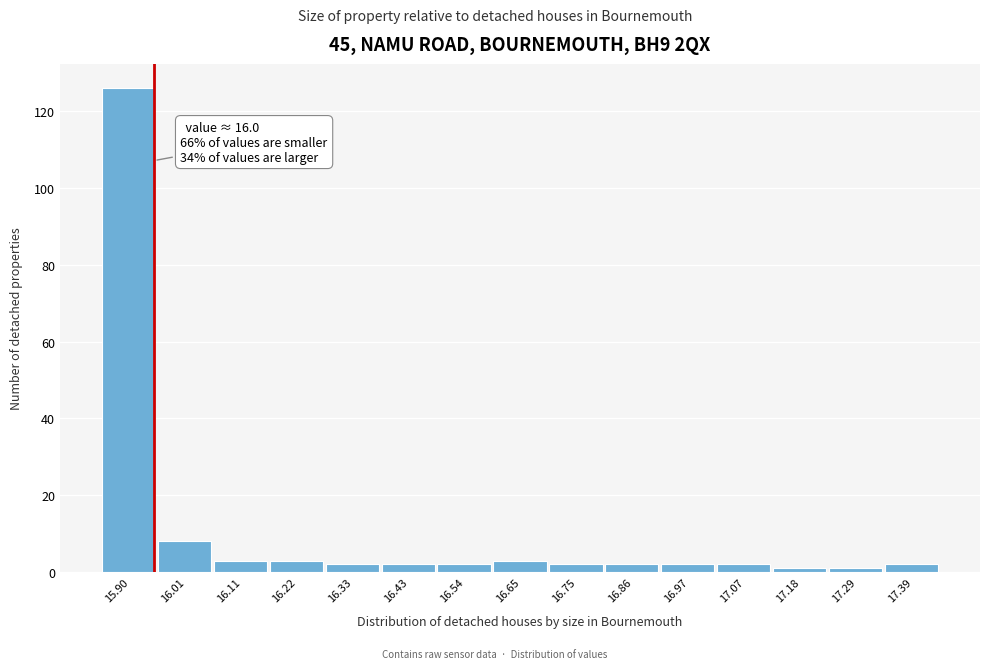

Reading left to right, list all the values displayed in this chart.

15.90=126	16.01=8	16.11=3	16.22=3	16.33=2	16.43=2	16.54=2	16.65=3	16.75=2	16.86=2	16.97=2	17.07=2	17.18=1	17.29=1	17.39=2